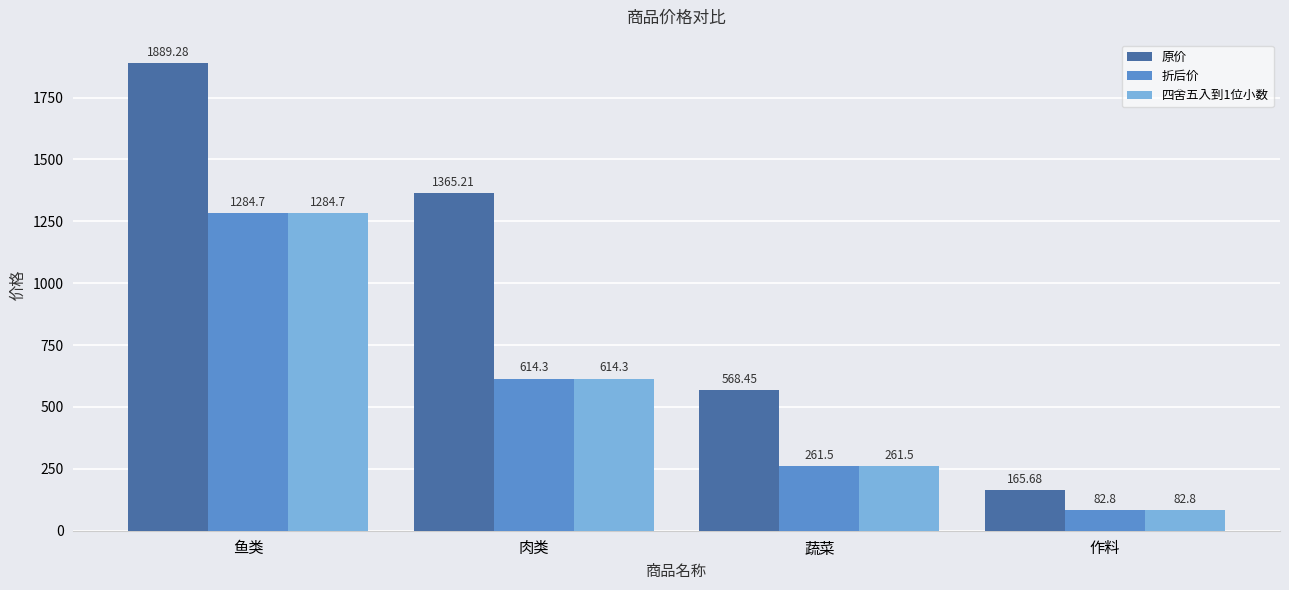

True or false: 四舍五入到1位小数 has a value of 614.3 at 肉类.

True